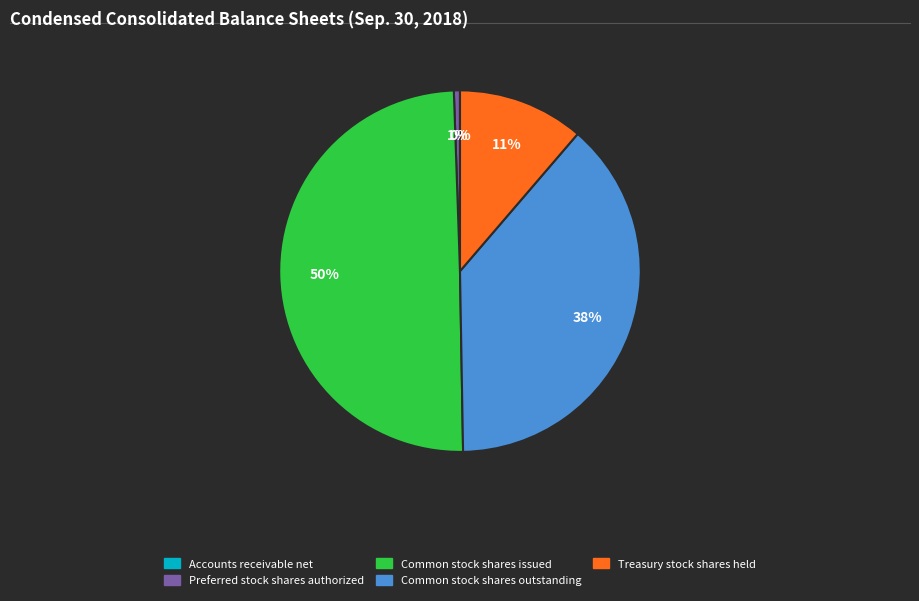

Does Treasury stock shares held account for over 50% of the chart?

No